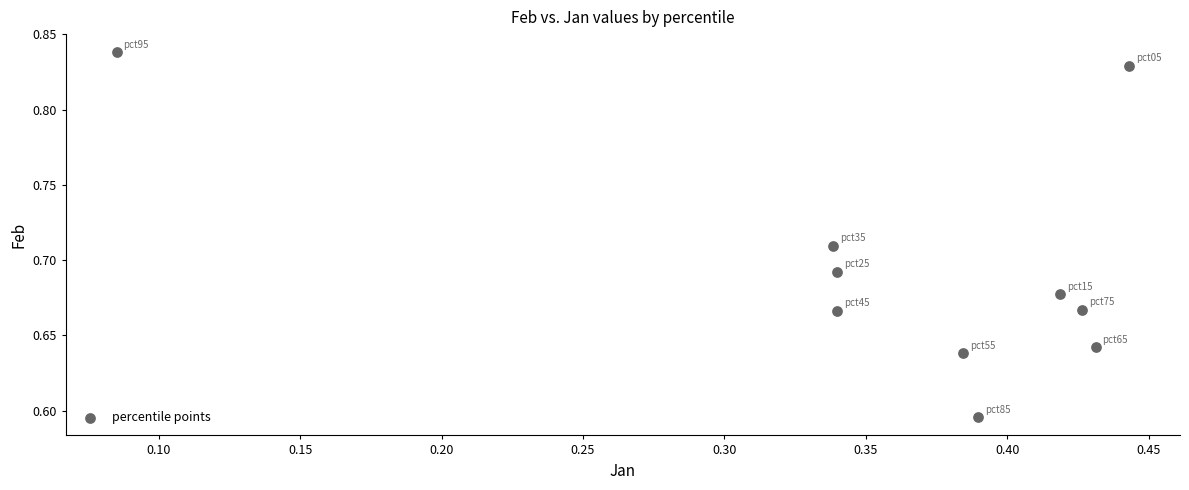

What is the average X value?

0.4